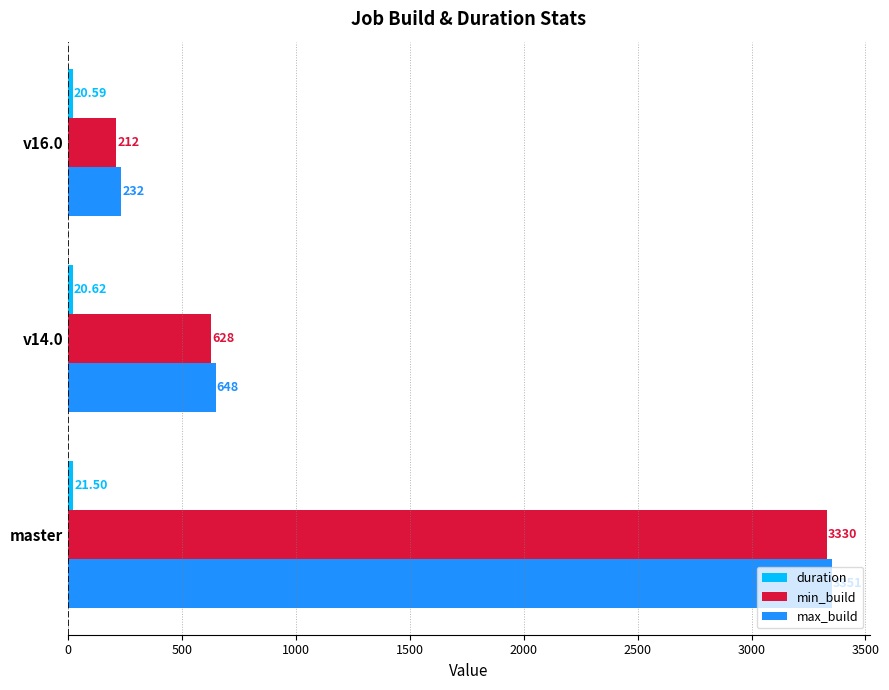

What is the difference between the min_build values at v16.0 and master?

3118.0